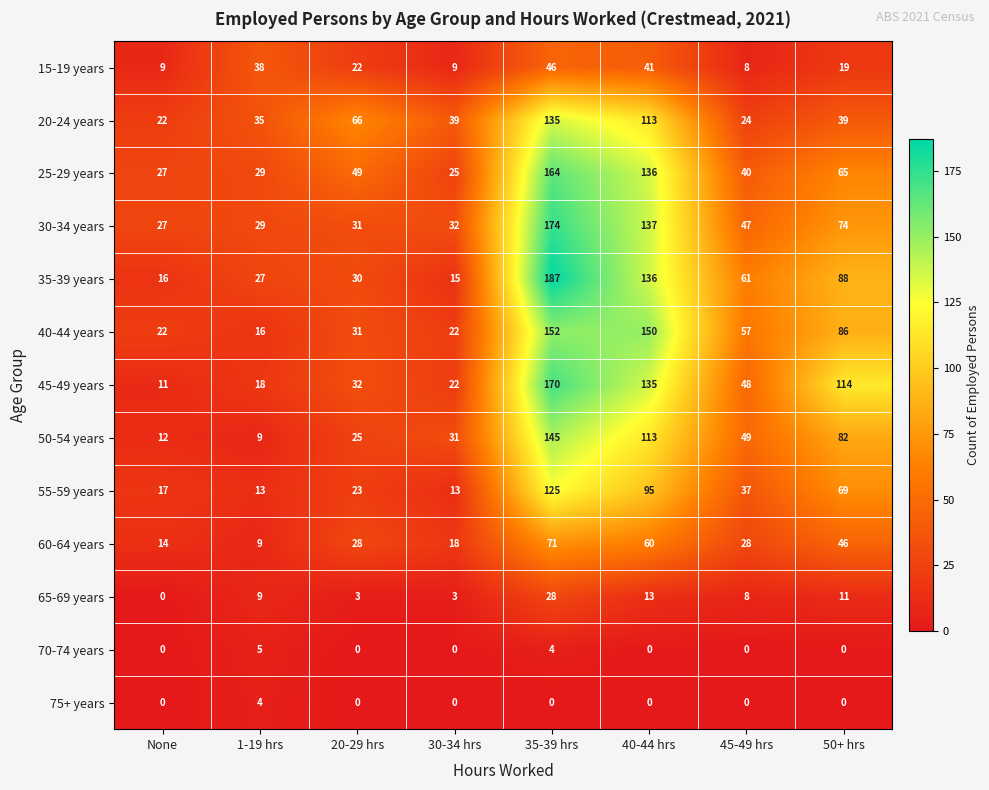

What is the maximum value for 75+ years?

4